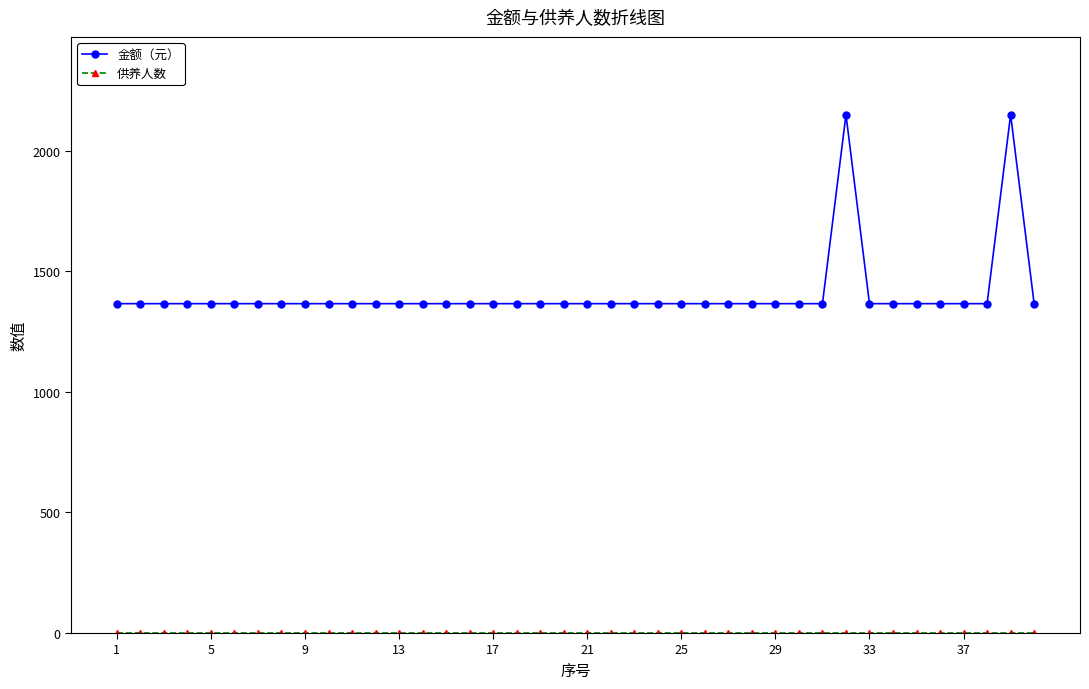

What is the greatest value displayed?

2150